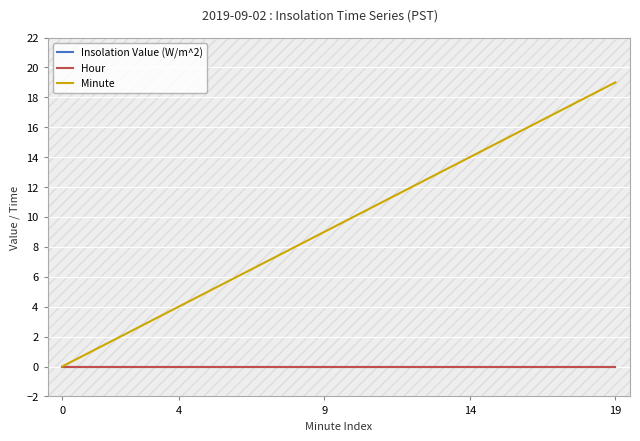

True or false: Minute and Hour cross at least once.

False